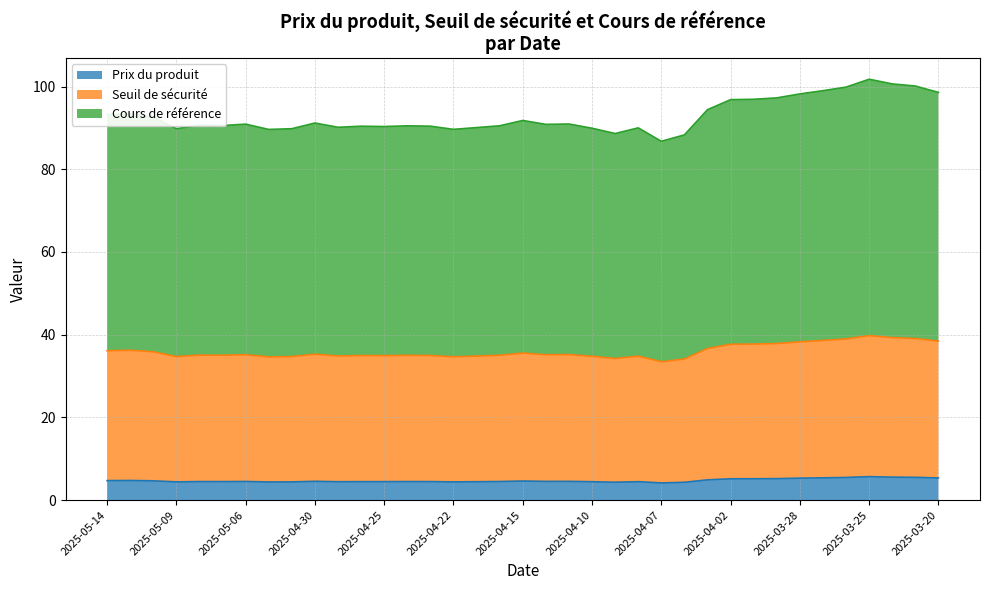

What is the sum of all Prix du produit values?

174.9